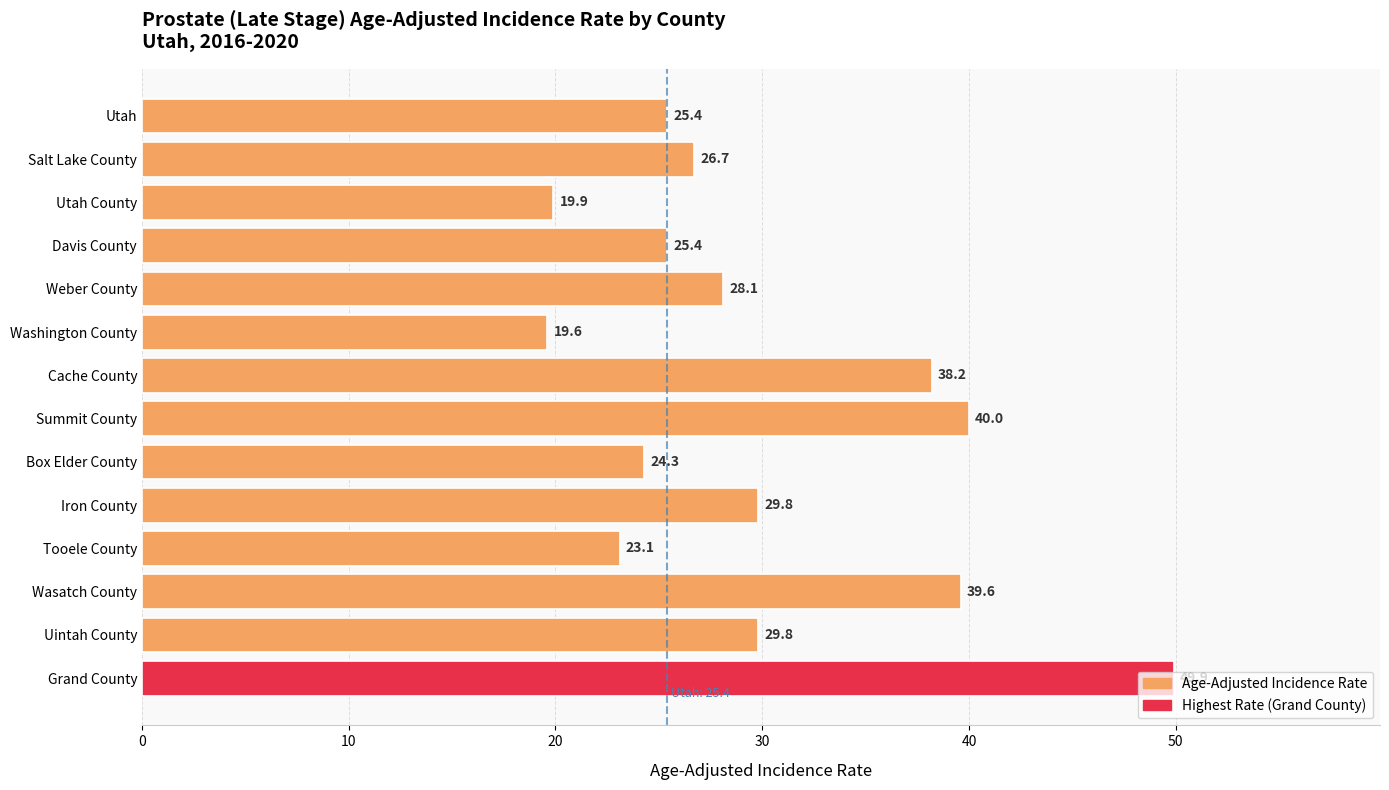

How many data points are less than 28?

7